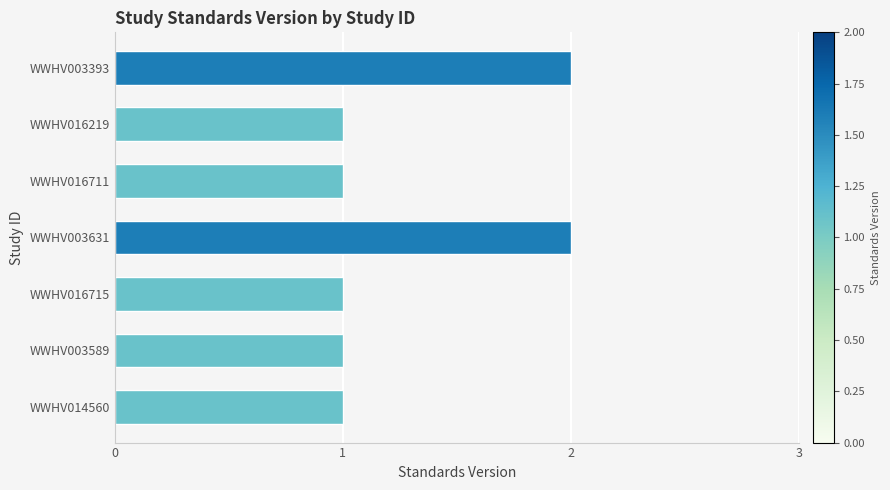

What is the value of the 6th bar from the top?

1